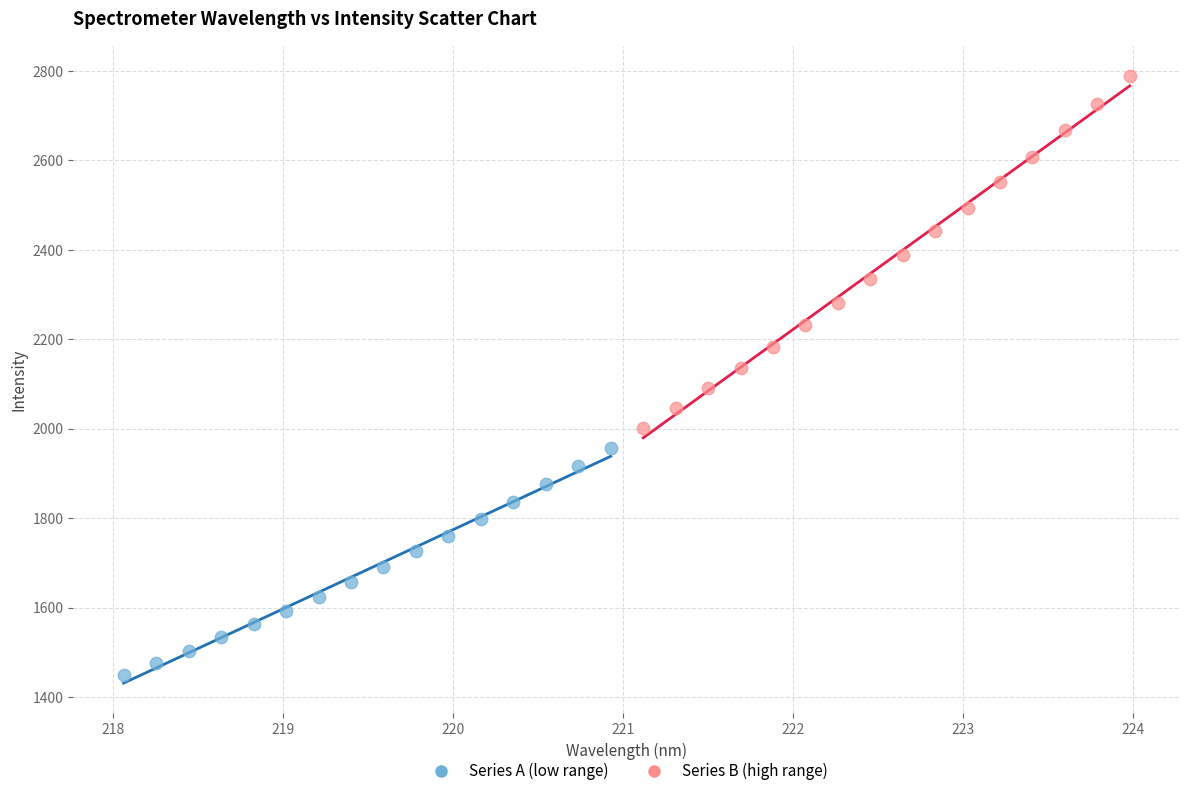

Which series reaches the minimum Y coordinate?

Series A (low range)